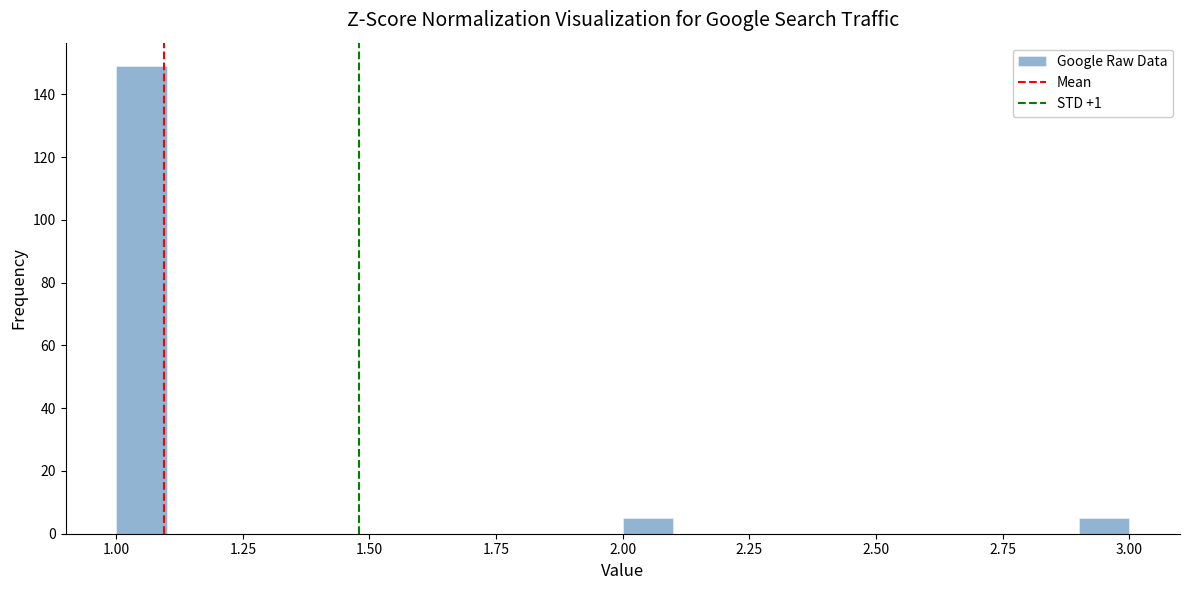

Read against the x-axis, roughly where is the centre of the tallest bar?

1.05